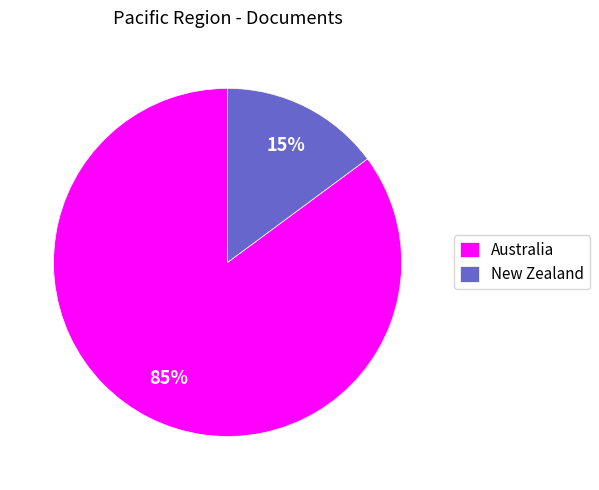

To the nearest percent, what is the average slice percentage?

50%